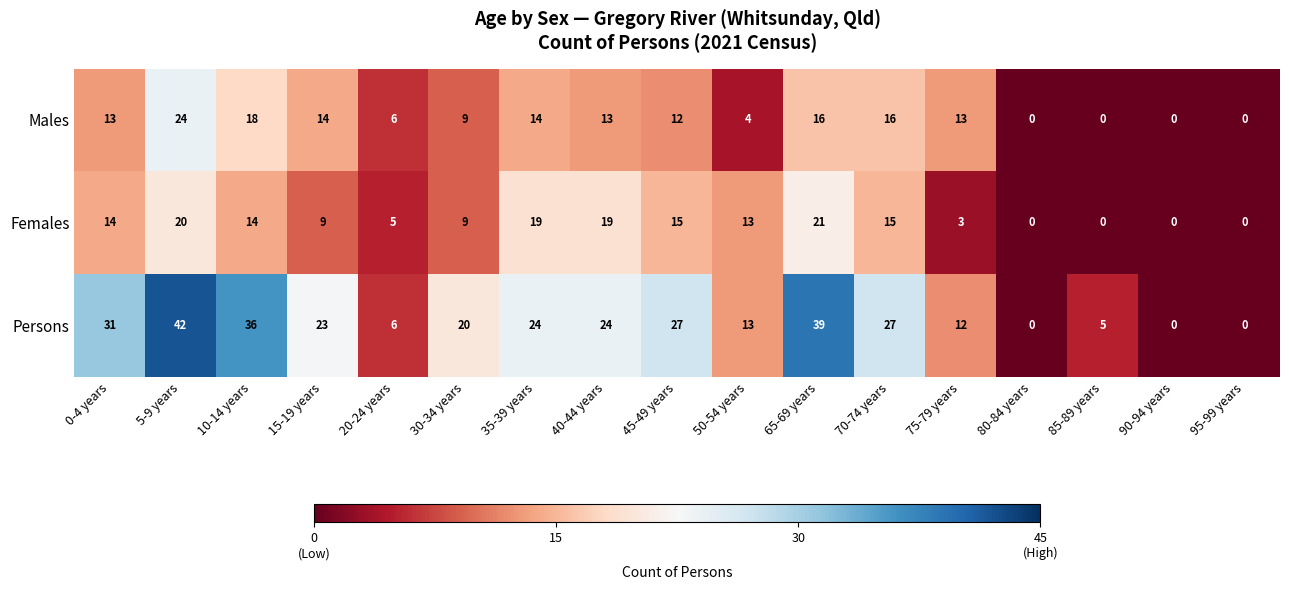

Count the number of data series in this chart.

3